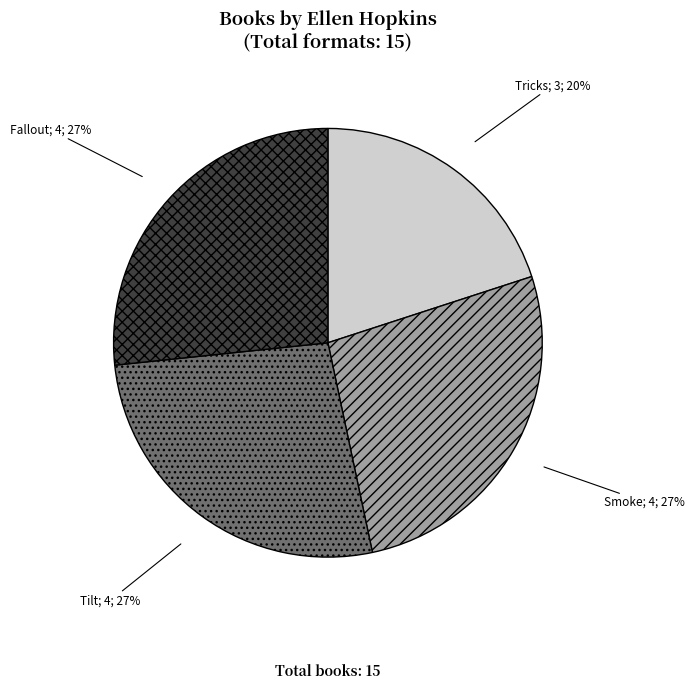

Count the number of slices in the pie.

4